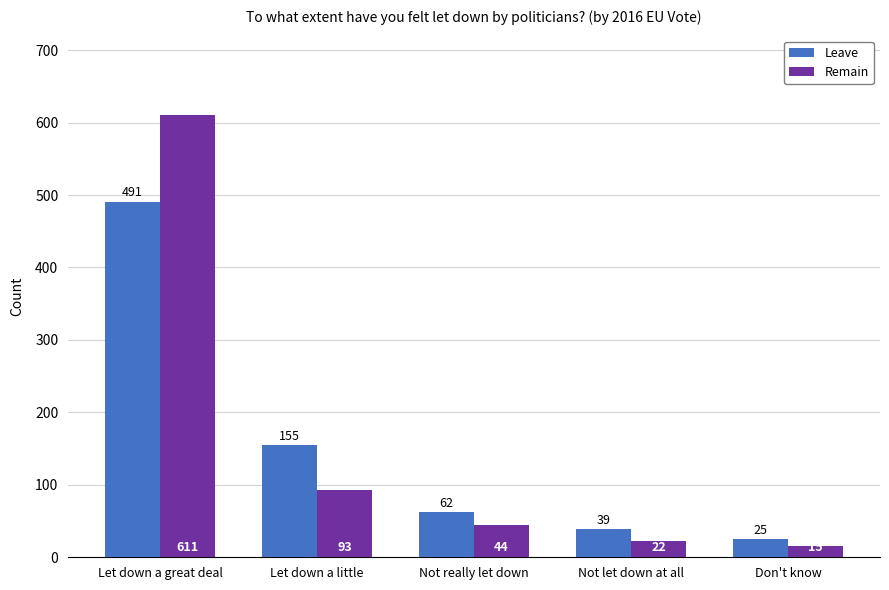

Which series has the largest range (max minus min)?

Remain